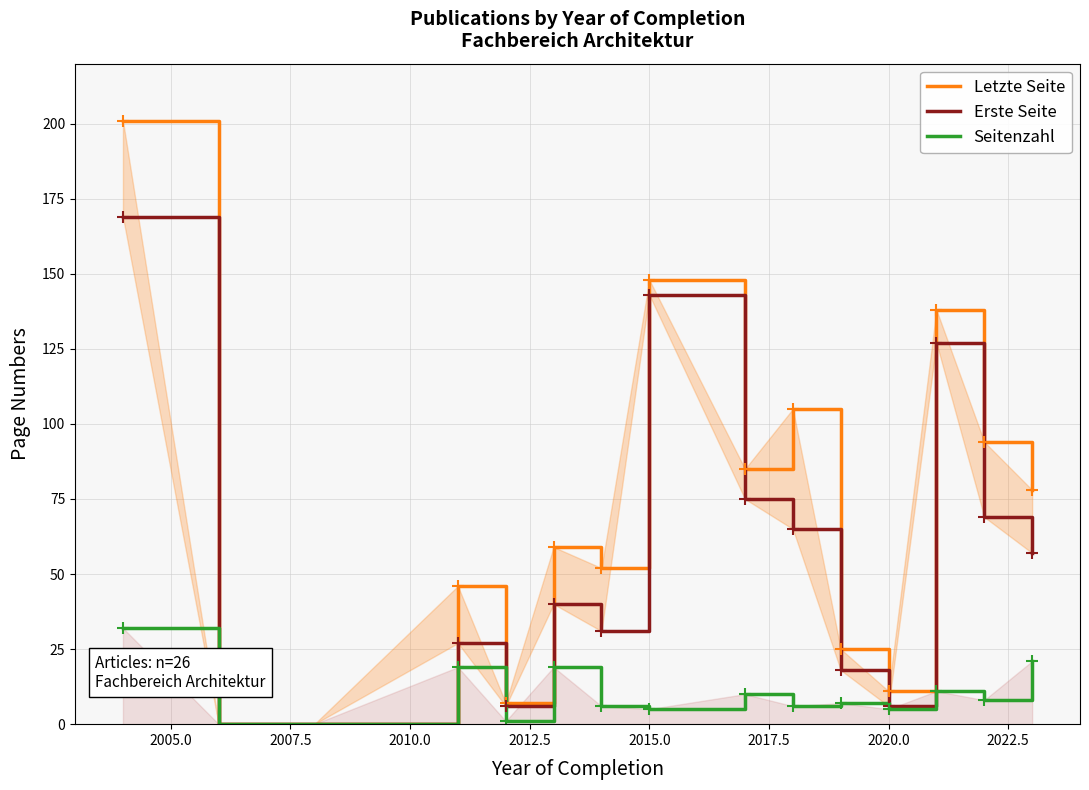

List the series in order of their peak value, lowest first.

Seitenzahl, Erste Seite, Letzte Seite